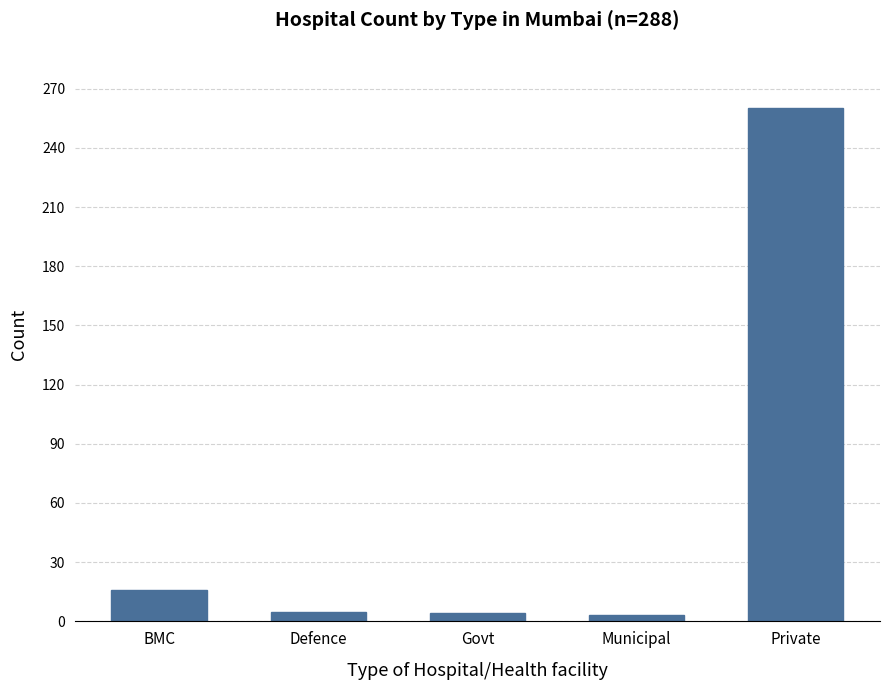

What is the value of the 5th bar from the left?

260